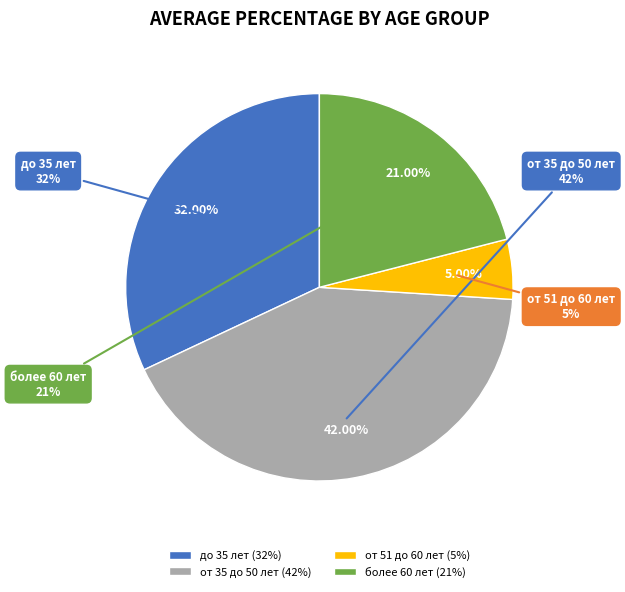

What is the smallest slice in the pie chart?

от 51 до 60 лет